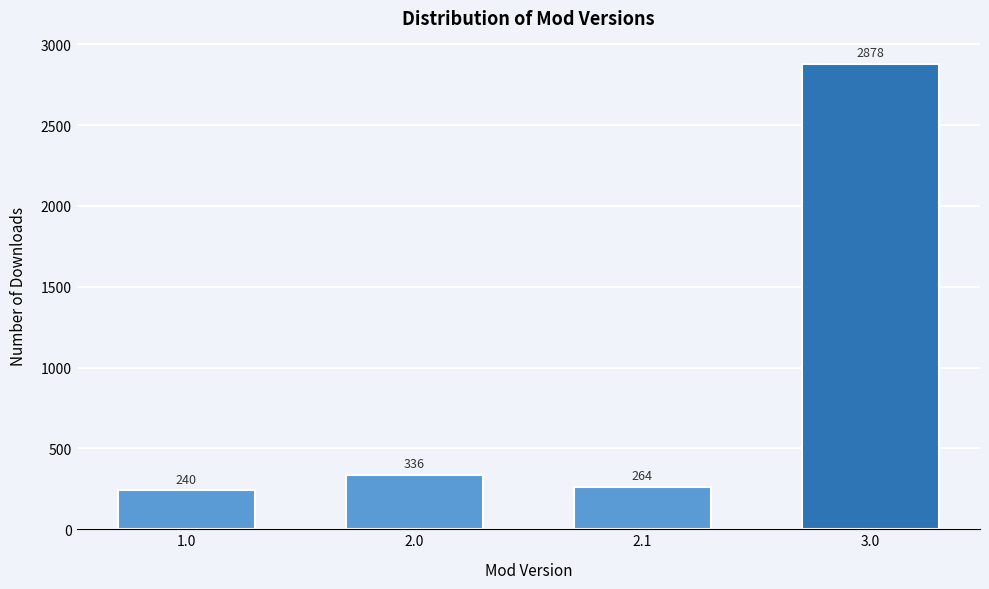

Reading left to right, extract all data points from this chart.

1.0=240	2.0=336	2.1=264	3.0=2878